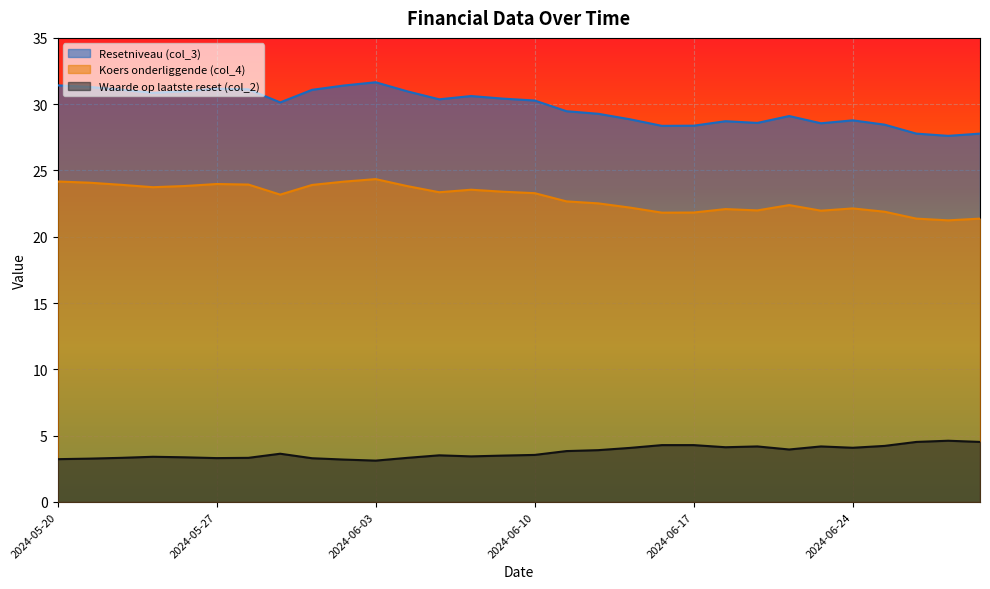

How many lines are shown in the chart?

3